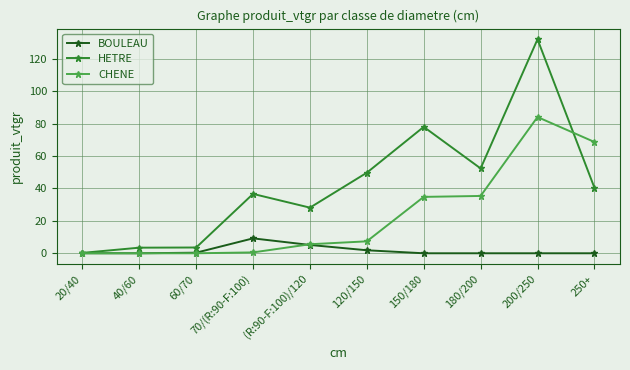

What is the difference between the maximum and minimum values in the BOULEAU series?

9.2